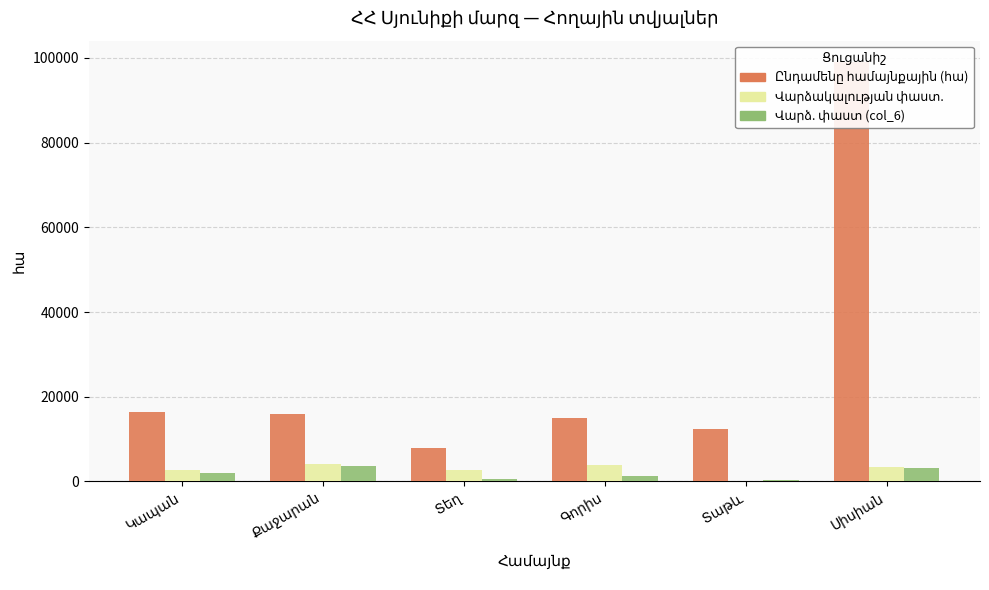

What is the approximate value of Վարձ. փաստ (col_6) at Սիսիան?

3077.7